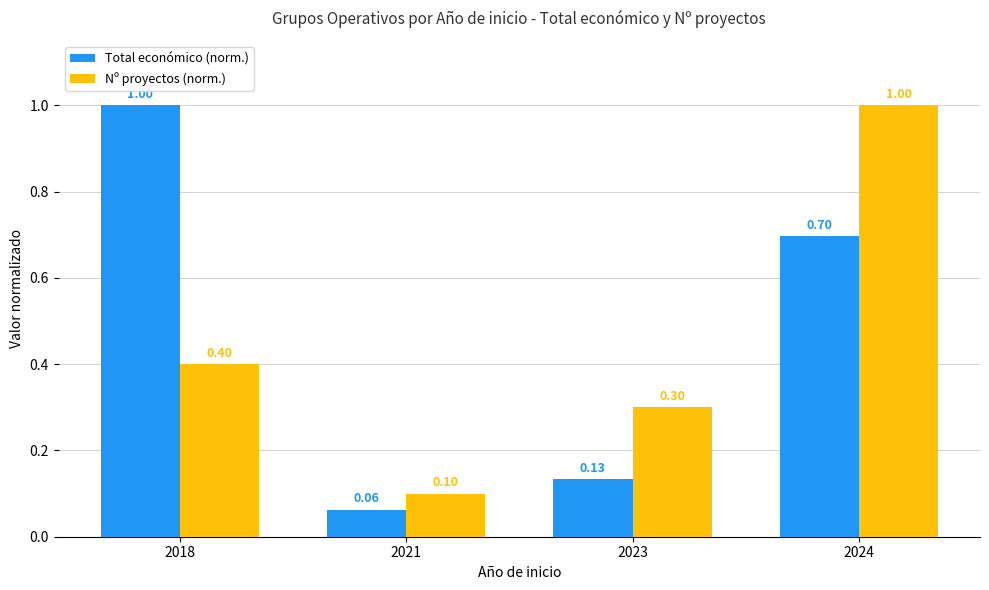

Which series has the largest range (max minus min)?

Total económico (norm.)